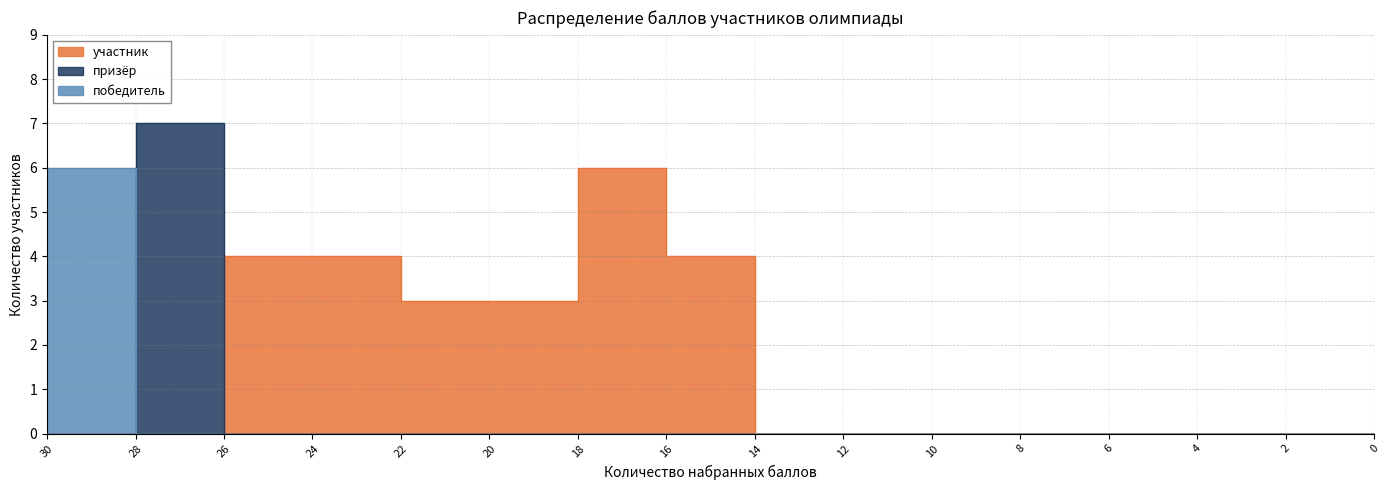

The value of призёр at 24 is 0. True or false?

True